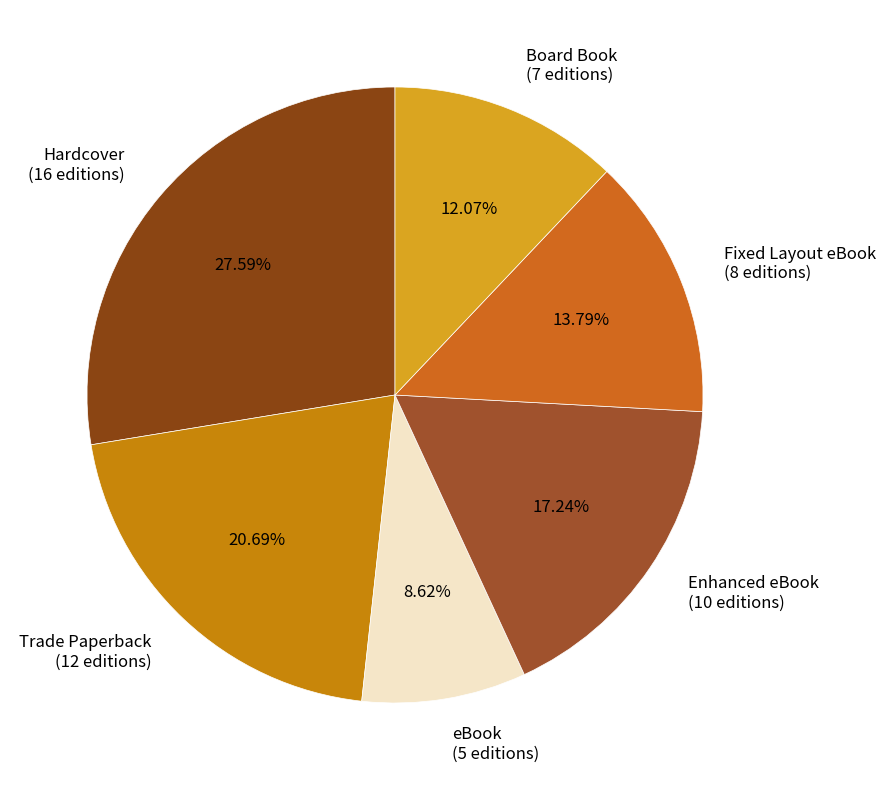

Is it true that Trade Paperback is 21% of the pie?

True